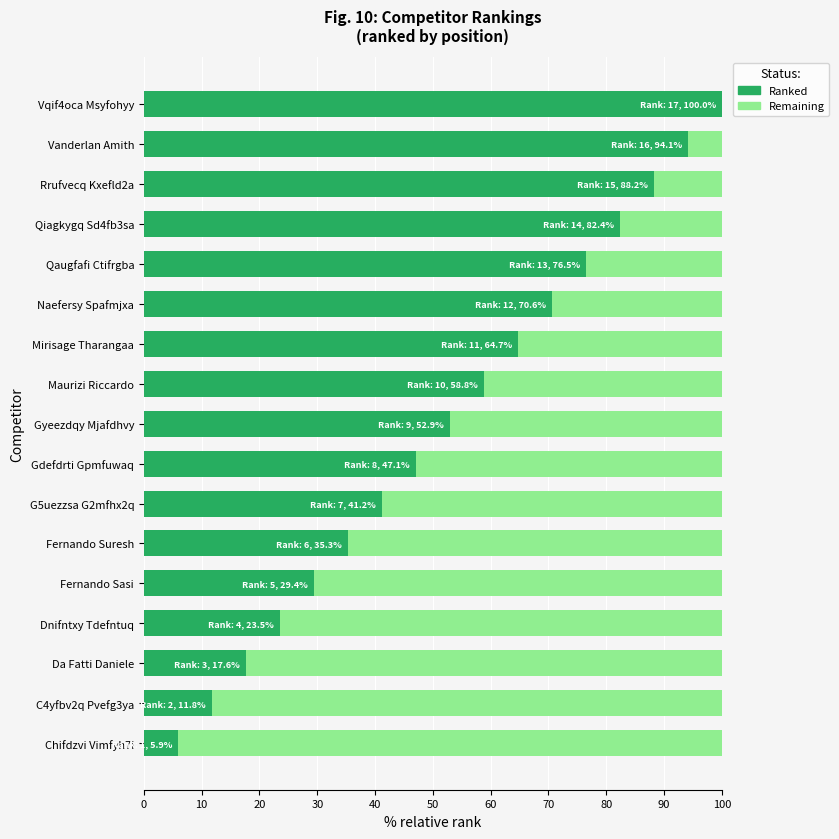

What is the maximum value for Ranked?

100.0